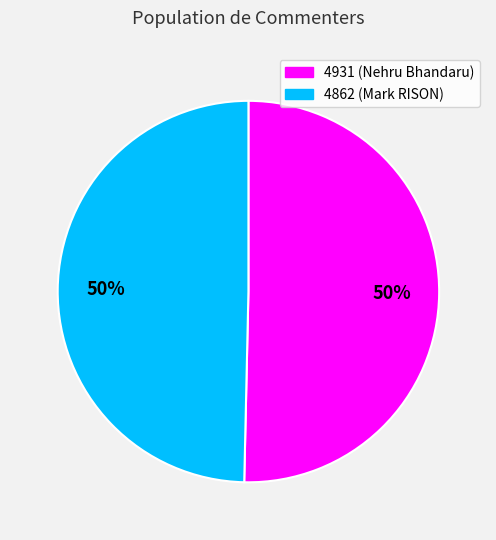

True or false: 4931 accounts for 41% of the total.

False